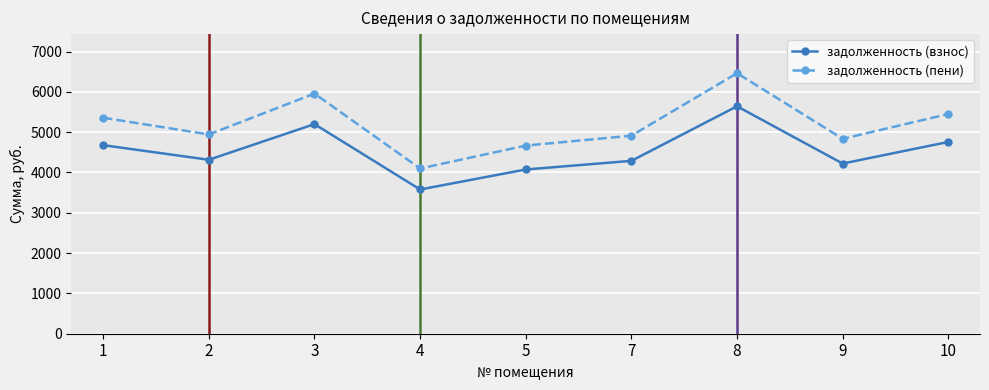

Is the value of задолженность (взнос) at 7 greater than the value of задолженность (пени) at 7?

No